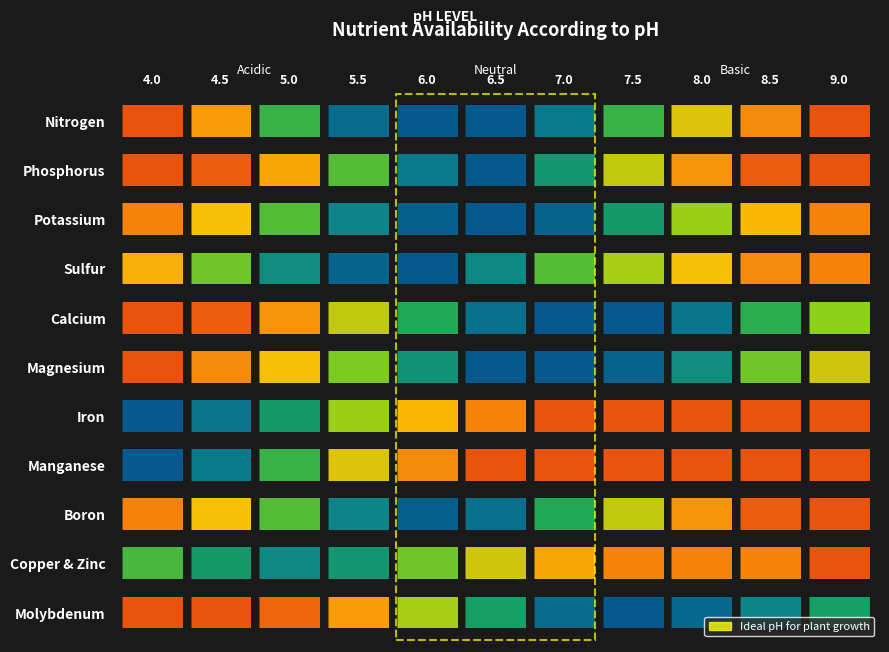

The value of Molybdenum at 4 is 0.5. True or false?

False